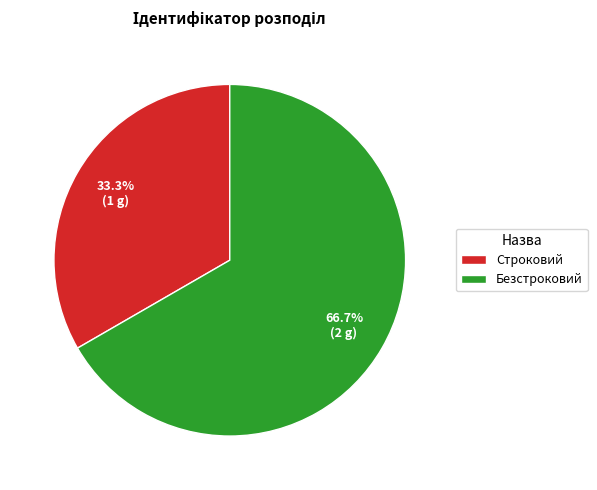

To the nearest percent, what percentage of the pie is Строковий?

33%